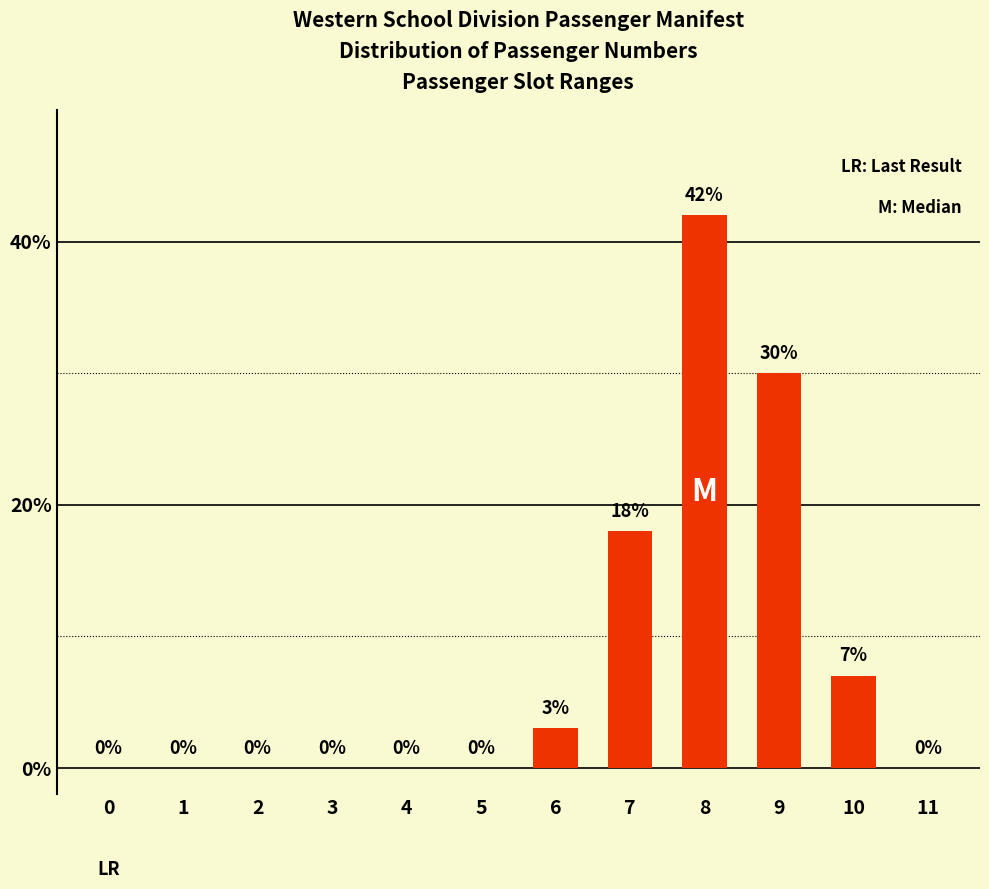

At which label is the value closest to 21?

7